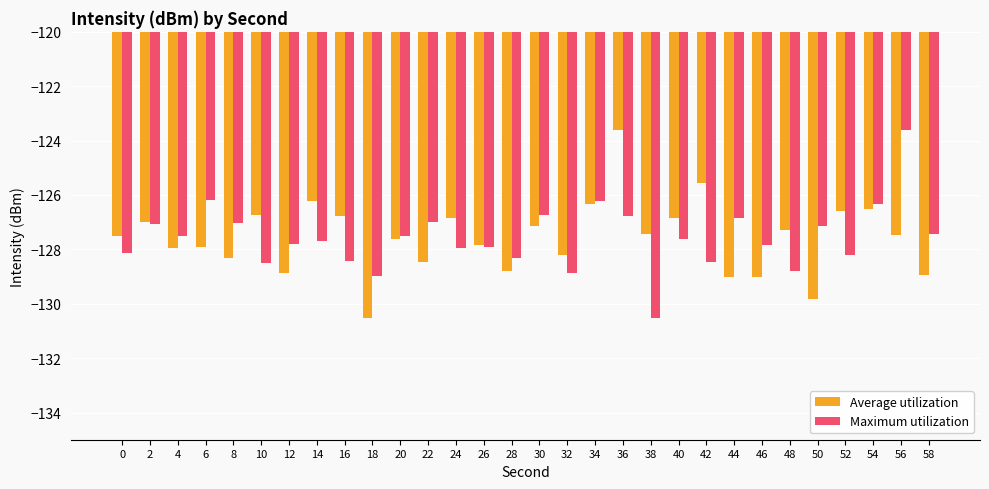

What is the value of the Maximum utilization bar at the 6th from the left?

-128.5